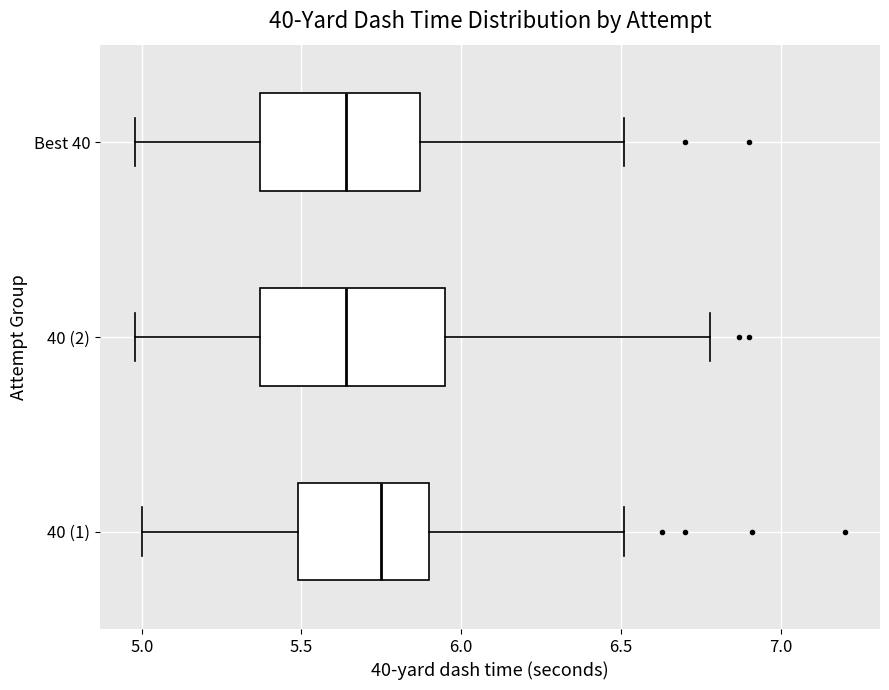

Which box is the widest, from its left edge to its right edge?

40 (2)